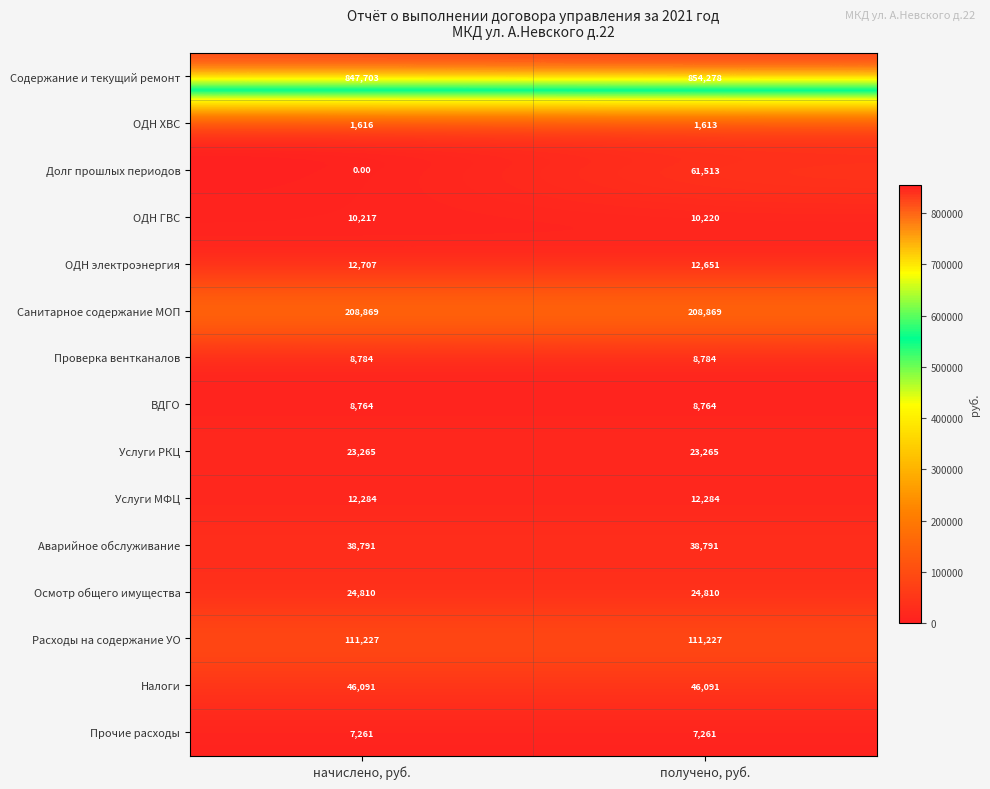

What is the sum of all Услуги РКЦ values?

46530